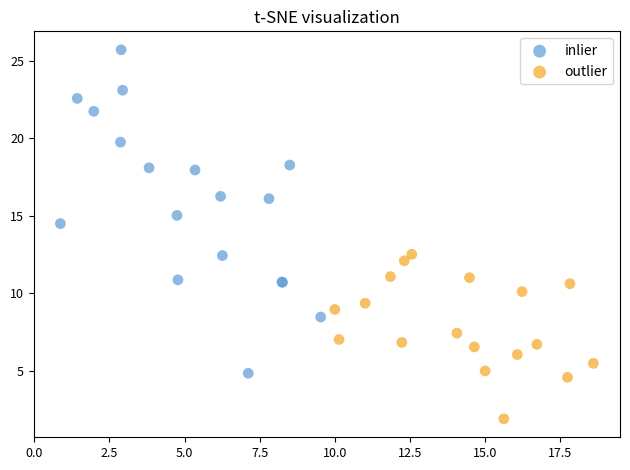

Which series reaches the maximum Y coordinate?

inlier